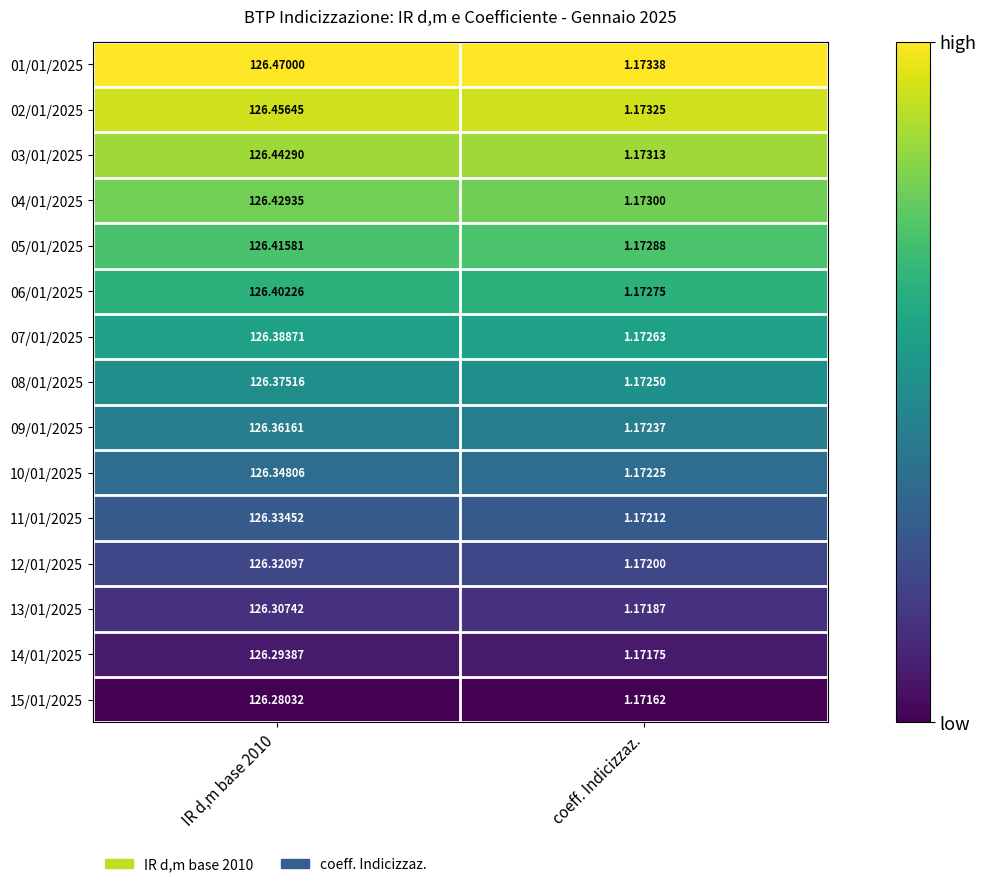

Is the value of 07/01/2025 at IR d,m base 2010 greater than the value of 02/01/2025 at IR d,m base 2010?

No